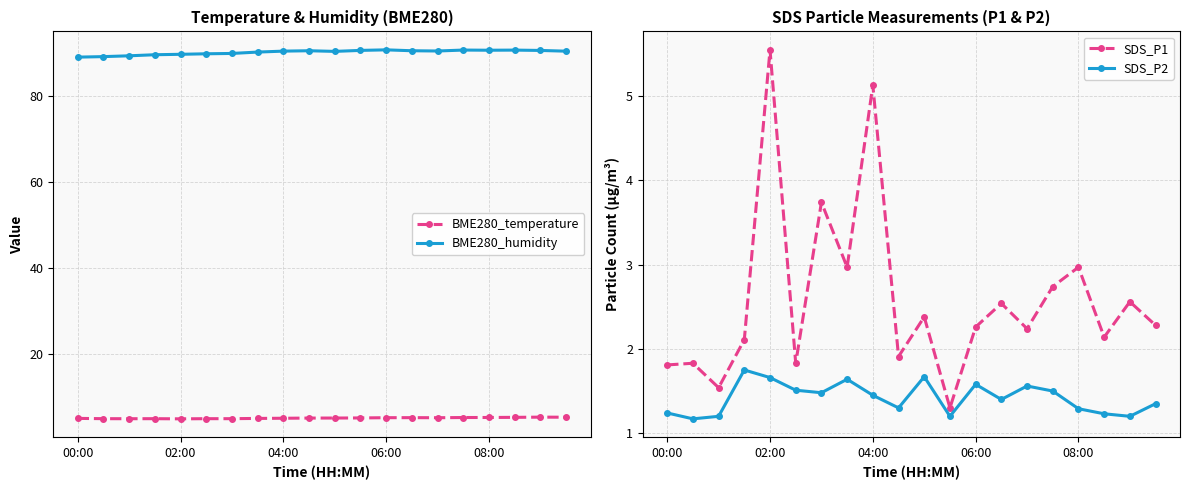

Reading right to left, extract all data points from this chart.

BME280_temperature: 5.2	5.2	5.1	5.1	5.1	5.0	5.1	5.0	5.0	5.0	5.0	4.9	4.9	4.8	4.8	4.8	4.8	4.8	4.8	4.9
BME280_humidity: 90.5	90.7	90.8	90.8	90.8	90.6	90.7	90.9	90.7	90.5	90.7	90.6	90.3	90.0	89.9	89.8	89.7	89.5	89.3	89.2
SDS_P1: 2.3	2.6	2.1	3.0	2.7	2.2	2.5	2.3	1.3	2.4	1.9	5.1	3.0	3.7	1.8	5.5	2.1	1.5	1.8	1.8
SDS_P2: 1.4	1.2	1.2	1.3	1.5	1.6	1.4	1.6	1.2	1.7	1.3	1.4	1.6	1.5	1.5	1.7	1.8	1.2	1.2	1.2